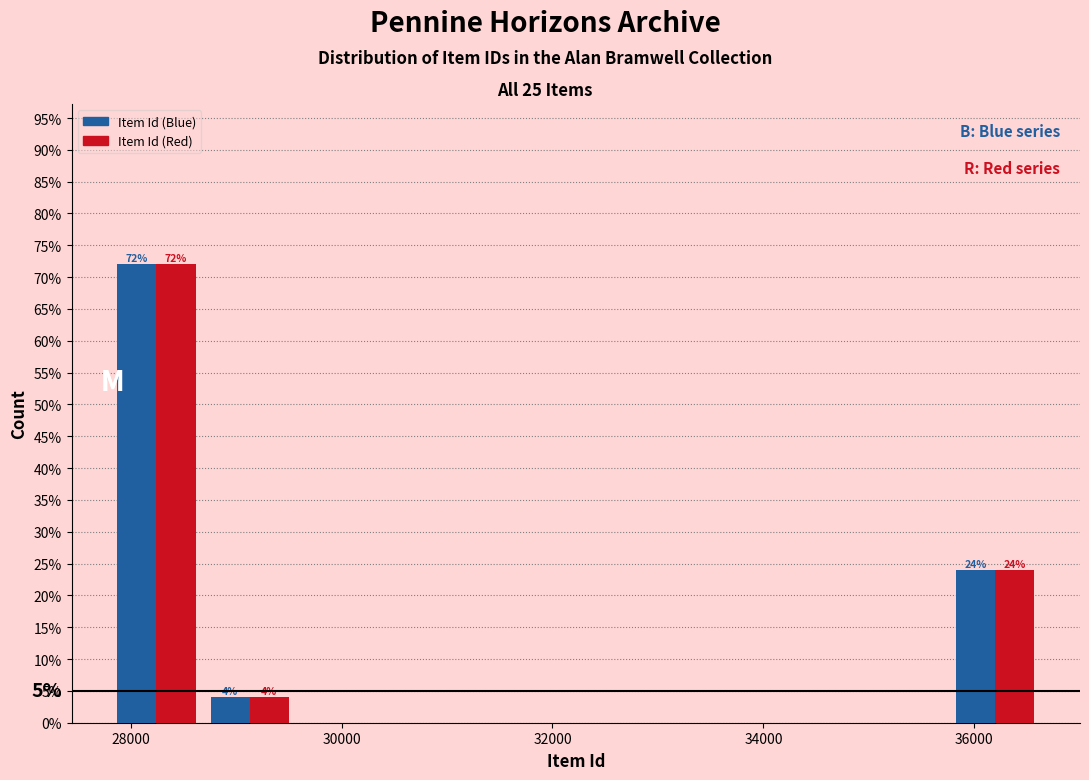

In the Item Id (Red) series, which range on the x-axis has the tallest bar?

27800 to 28600